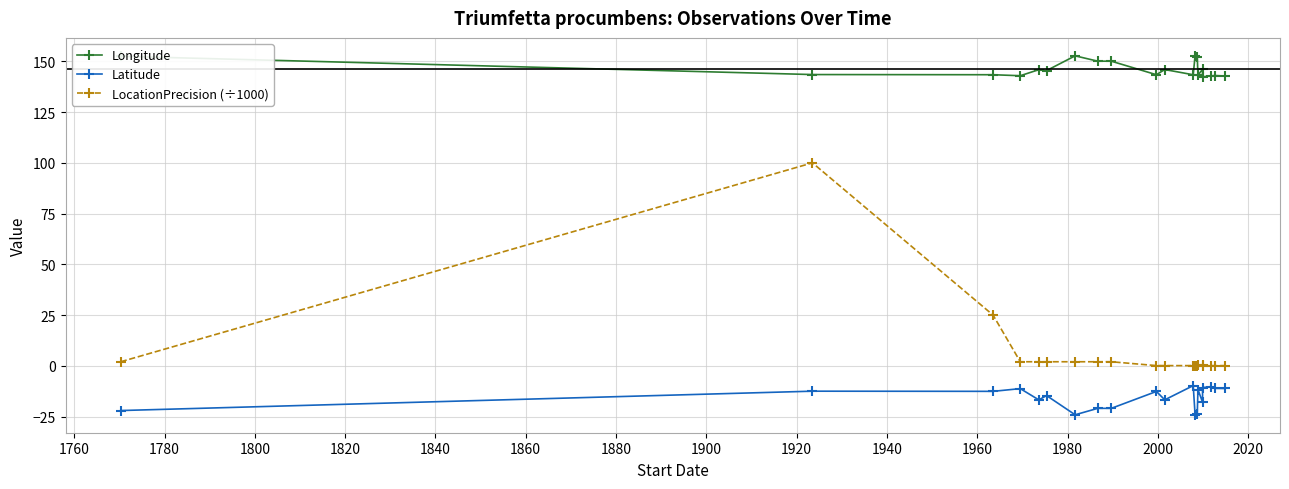

What is the value of the LocationPrecision (÷1000) point at the 4th from the left?

2.0